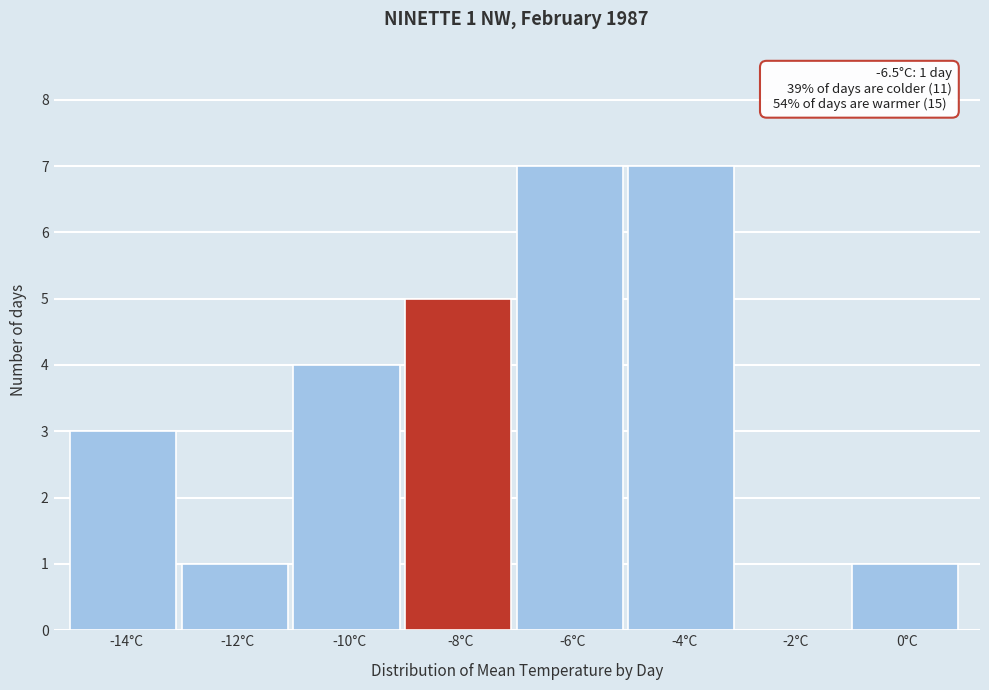

Reading left to right, what are all the values shown in this chart?

-14°C=3	-12°C=1	-10°C=4	-8°C=5	-6°C=7	-4°C=7	-2°C=0	0°C=1